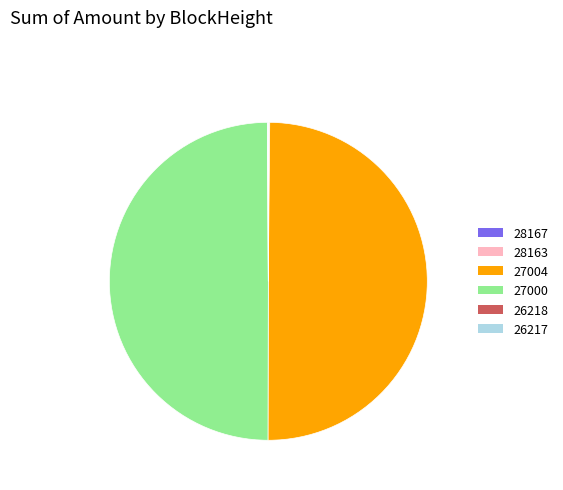

True or false: 27000 accounts for 60% of the total.

False